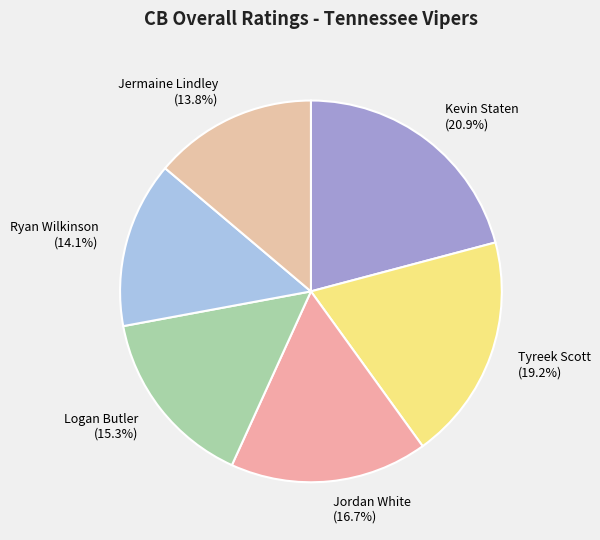

What percentage is NOT represented by Jordan White?

83.3%